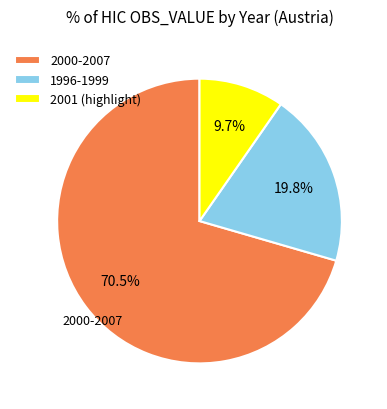

What percentage is NOT represented by 2001 (highlight)?

90.3%